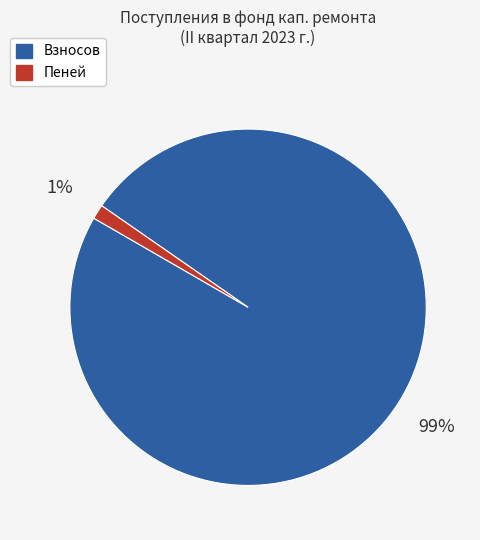

Combined, do Пеней and Взносов account for over 50%?

Yes